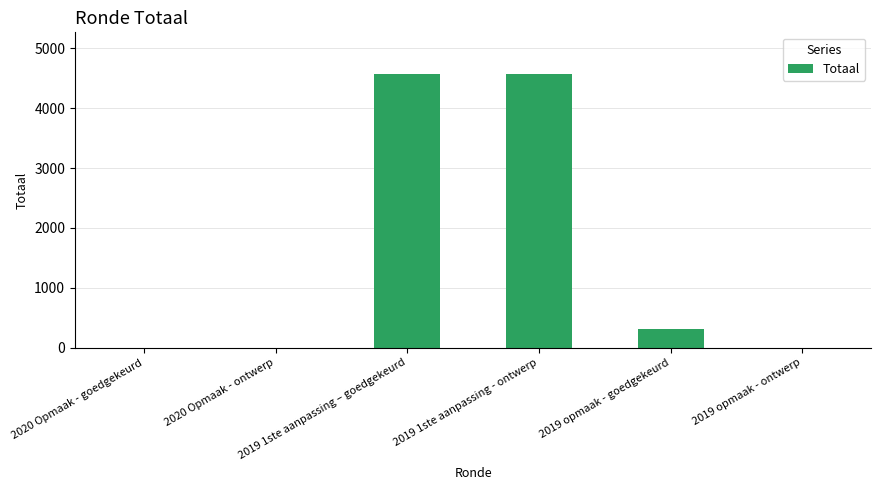

What is the change in value from 2020 Opmaak - goedgekeurd to 2019 1ste aanpassing - ontwerp?

+4571